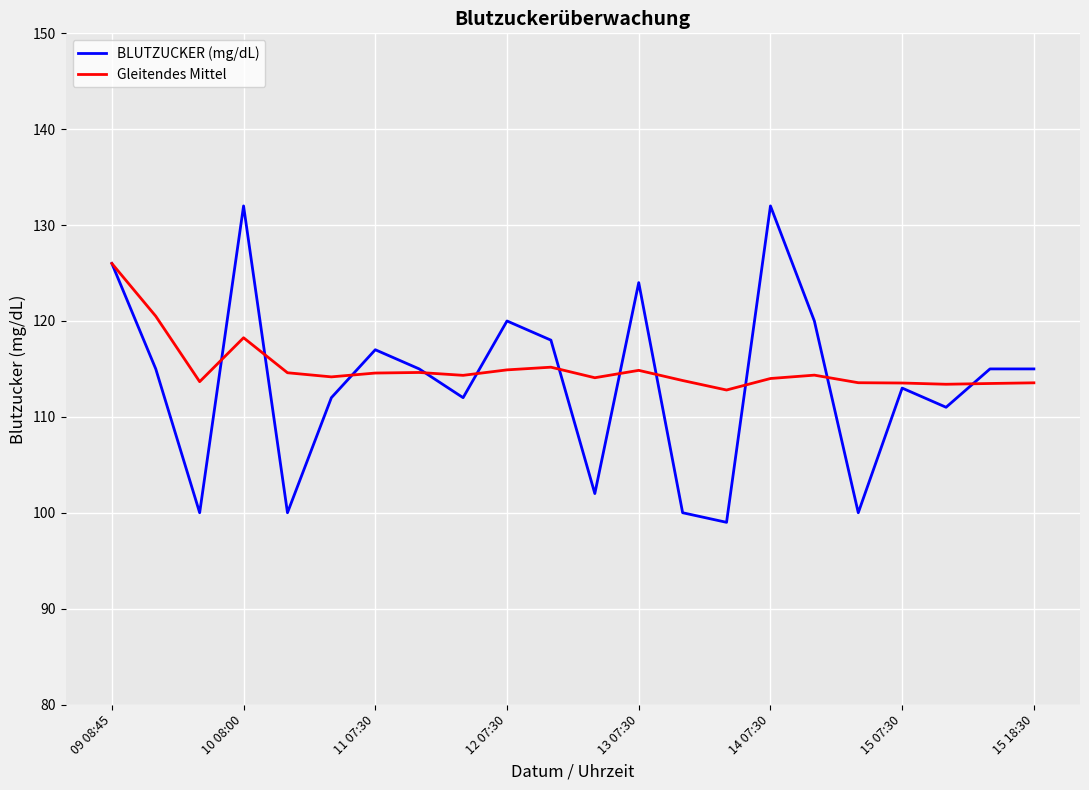

Which series has the largest range (max minus min)?

BLUTZUCKER (mg/dL)